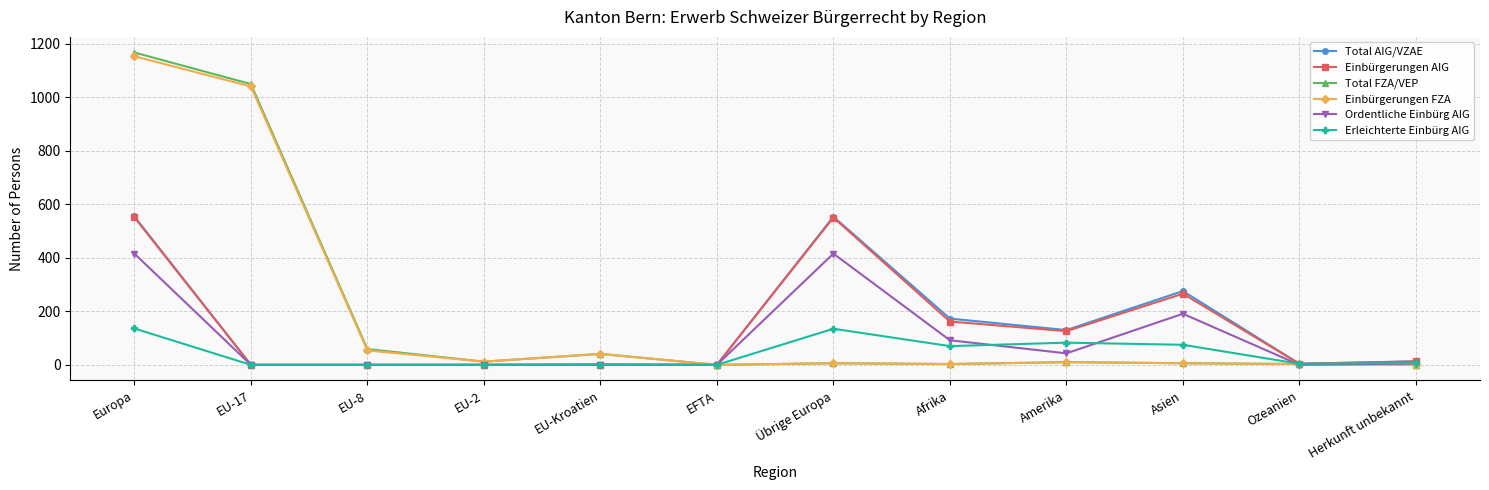

How many values in the Total AIG/VZAE series are below 13?

6